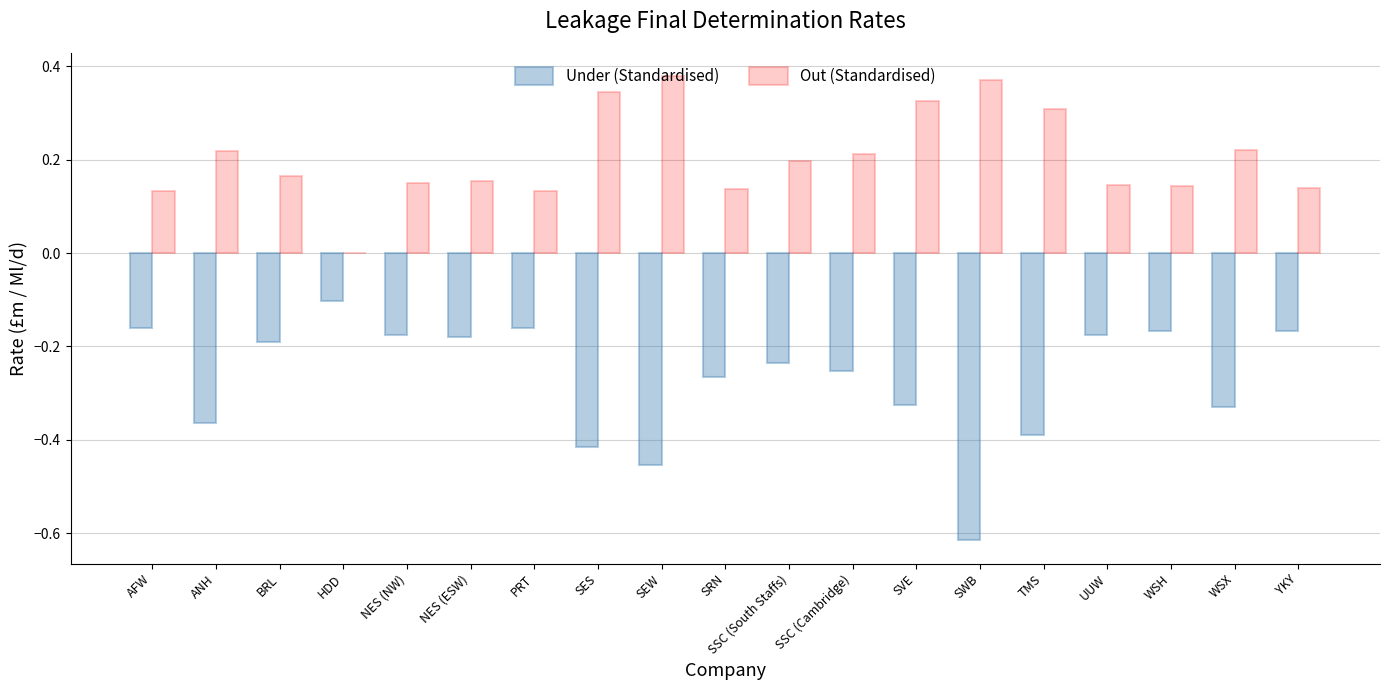

The Out (Standardised) series shows 0.2 at SSC (South Staffs). True or false?

True